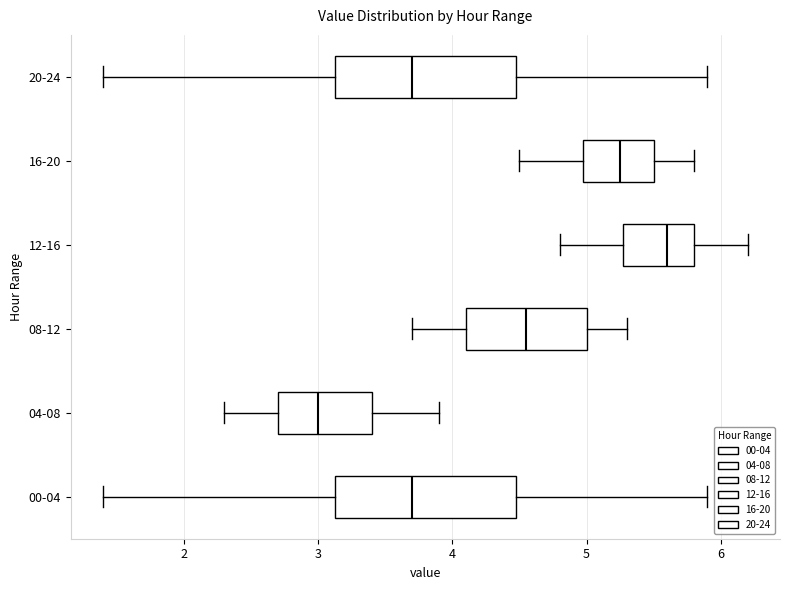

Reading bottom to top, read every box against the x-axis: the position of its median line, the range the box covers, and the ends of its whiskers. The values are not printed on the chart, so give them approximately, as read against the axis.

00-04: median 3.7, box 3.1 to 4.5, whiskers 1.4 to 5.9
04-08: median 3.0, box 2.7 to 3.4, whiskers 2.3 to 3.9
08-12: median 4.6, box 4.1 to 5.0, whiskers 3.7 to 5.3
12-16: median 5.6, box 5.3 to 5.8, whiskers 4.8 to 6.2
16-20: median 5.3, box 5.0 to 5.5, whiskers 4.5 to 5.8
20-24: median 3.7, box 3.1 to 4.5, whiskers 1.4 to 5.9